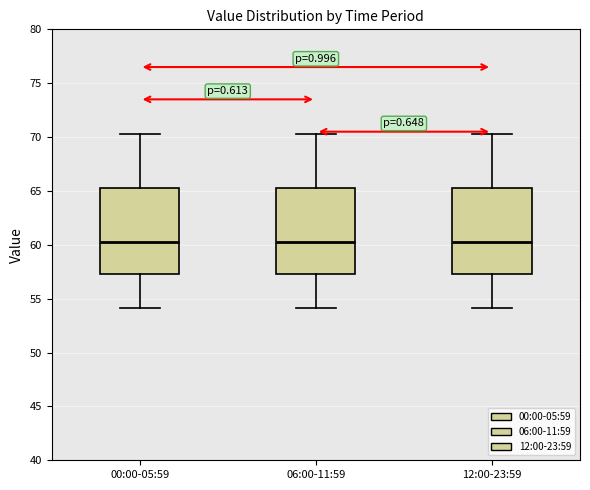

Where does the median line of the box for 12:00-23:59 sit on the y-axis? The values are not printed on the chart, so give them approximately, as read against the axis.

60.5